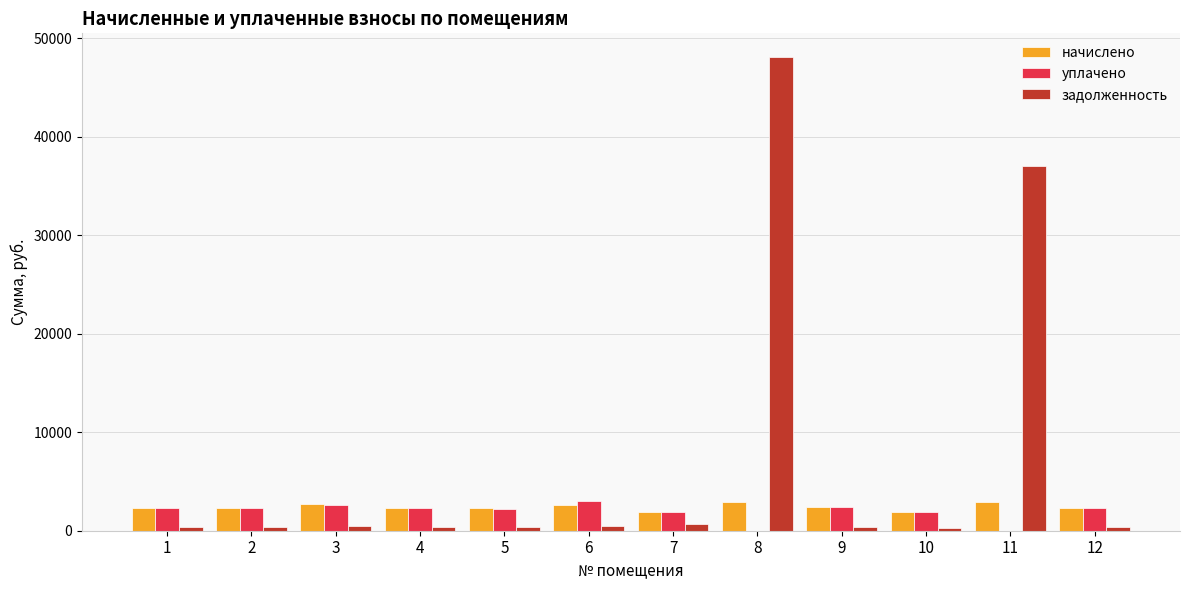

Which category has the highest value in the задолженность series?

8